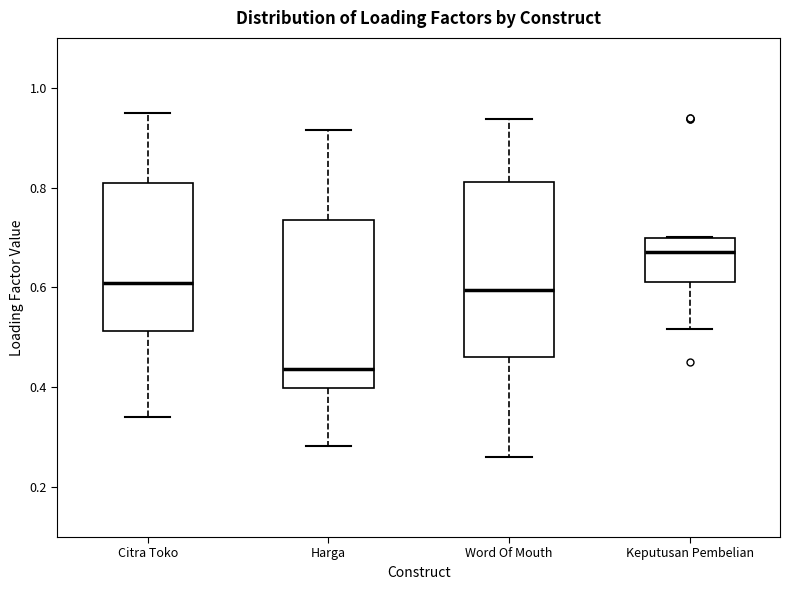

Reading left to right, transcribe this box plot: for each box, give where its median line is, the range the box spans, and where its two whiskers end, as read against the y-axis. The values are not printed on the chart, so give them approximately, as read against the axis.

Citra Toko: median 0.60, box 0.52 to 0.82, whiskers 0.34 to 0.94
Harga: median 0.44, box 0.40 to 0.74, whiskers 0.28 to 0.92
Word Of Mouth: median 0.60, box 0.46 to 0.82, whiskers 0.26 to 0.94
Keputusan Pembelian: median 0.68, box 0.62 to 0.70, whiskers 0.52 to 0.70